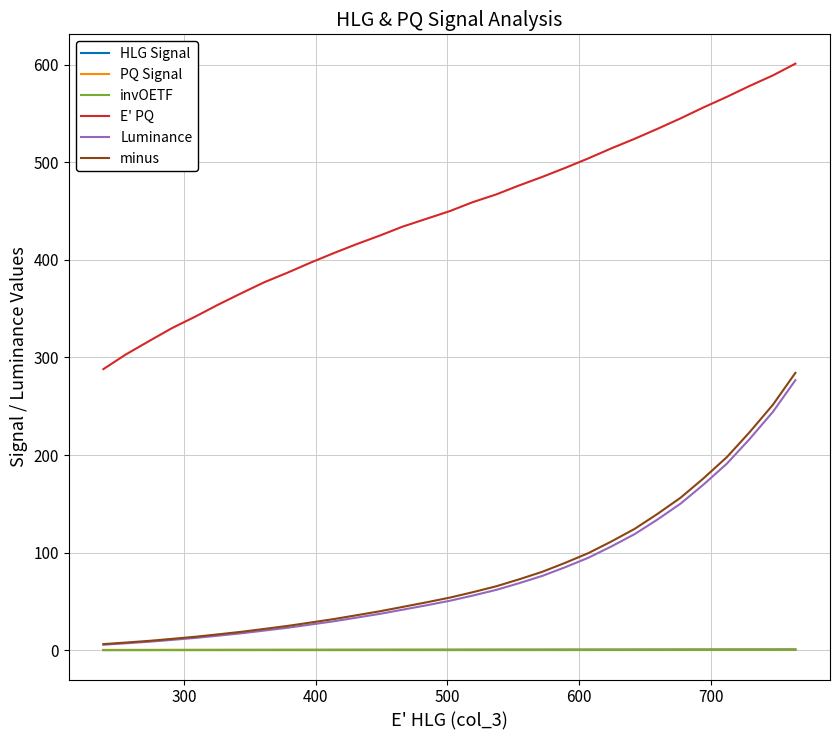

Which series has the largest total across all categories?

E' PQ